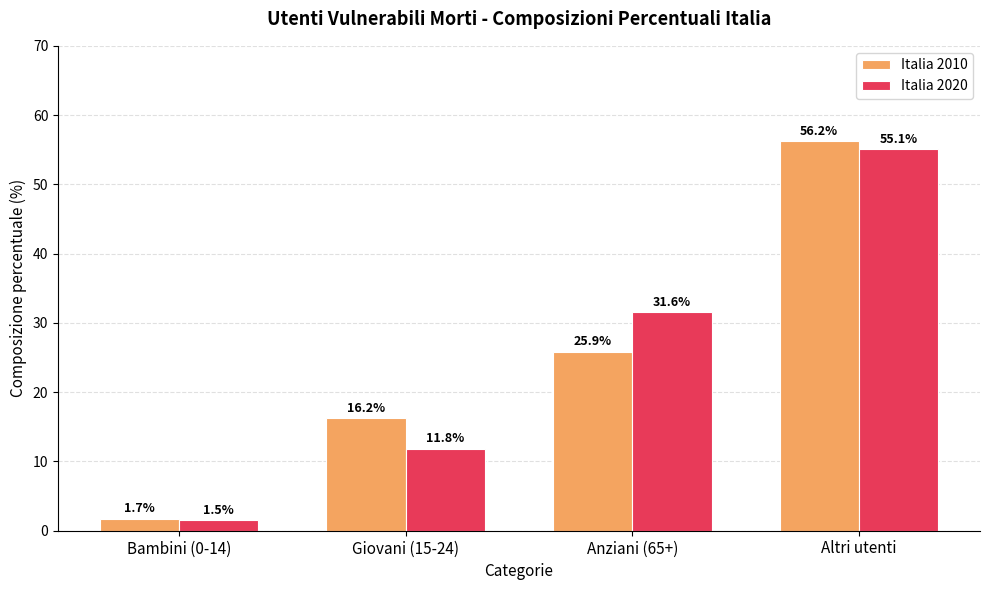

What are all the series names shown in the legend?

Italia 2010, Italia 2020